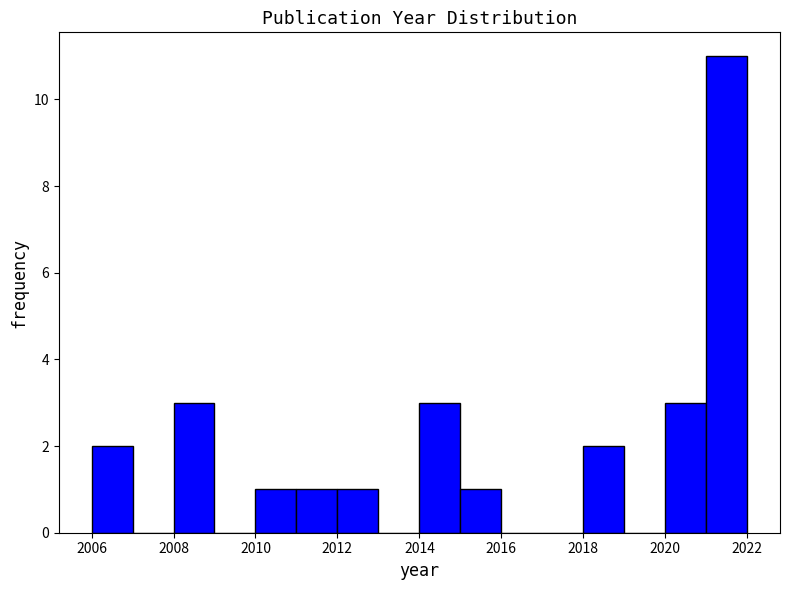

How tall is the bar that spans 2014 to 2015 on the x-axis? The values are not printed on the chart, so give them approximately, as read against the axis.

3